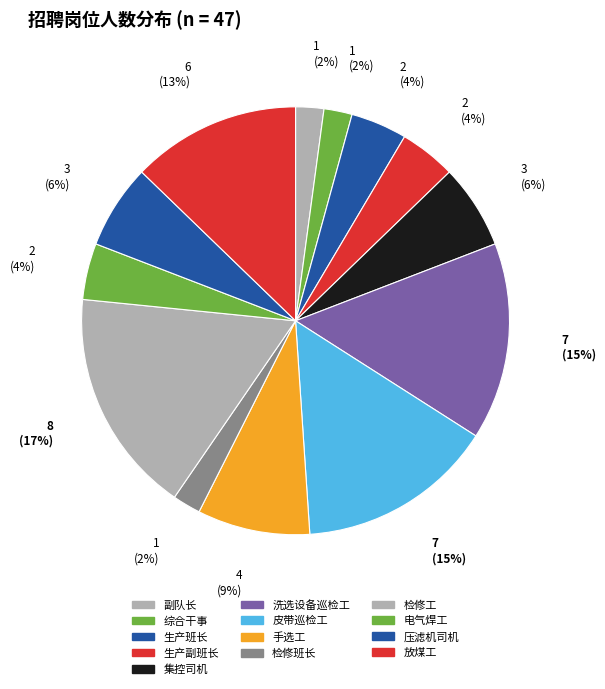

To the nearest percent, what portion does 综合干事 represent?

2%